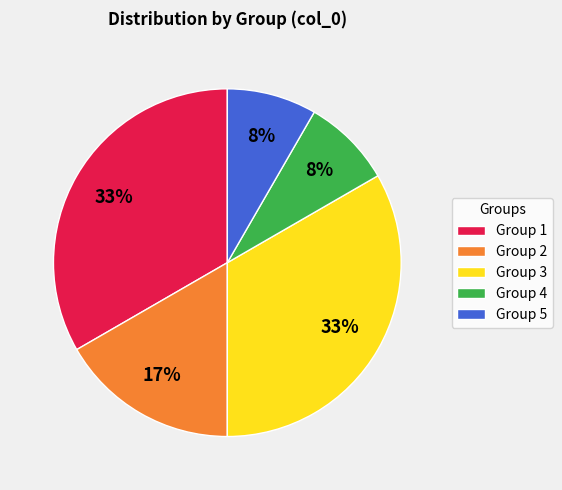

Which has a higher value, Group 5 or Group 2?

Group 2